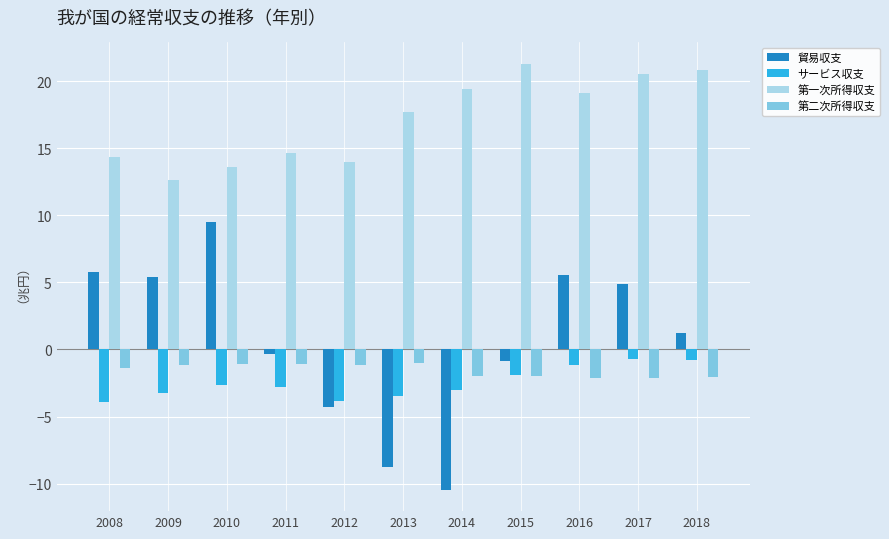

At how many categories does at least one series exceed 7?

11